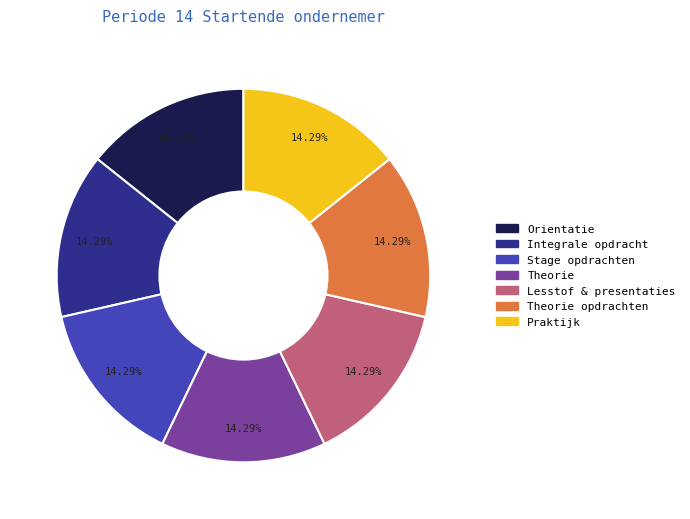

Is there any slice that represents more than half of the pie?

No